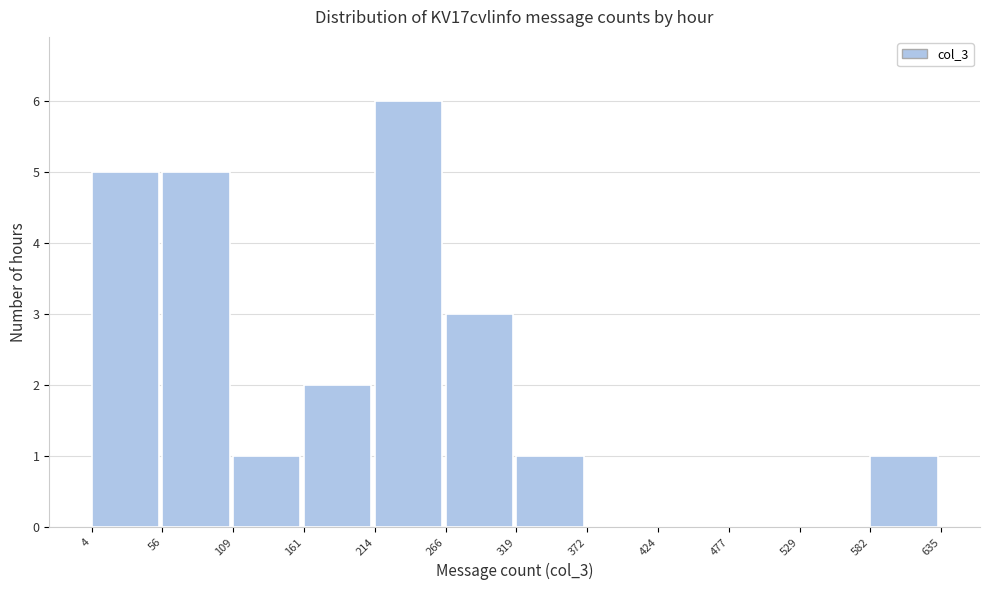

How tall is the bar that spans 266 to 319 on the x-axis? The values are not printed on the chart, so give them approximately, as read against the axis.

3